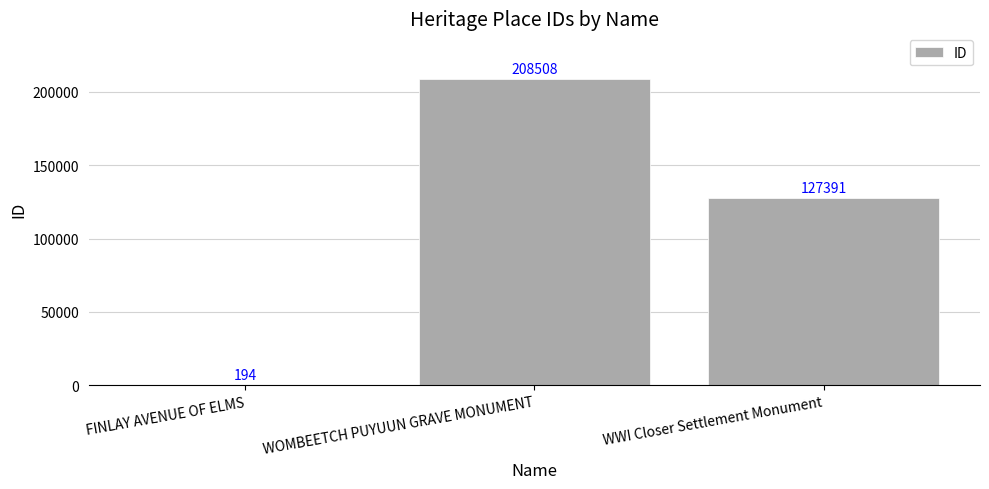

Reading left to right, list all the values displayed in this chart.

FINLAY AVENUE OF ELMS=194	WOMBEETCH PUYUUN GRAVE MONUMENT=208508	WWI Closer Settlement Monument=127391